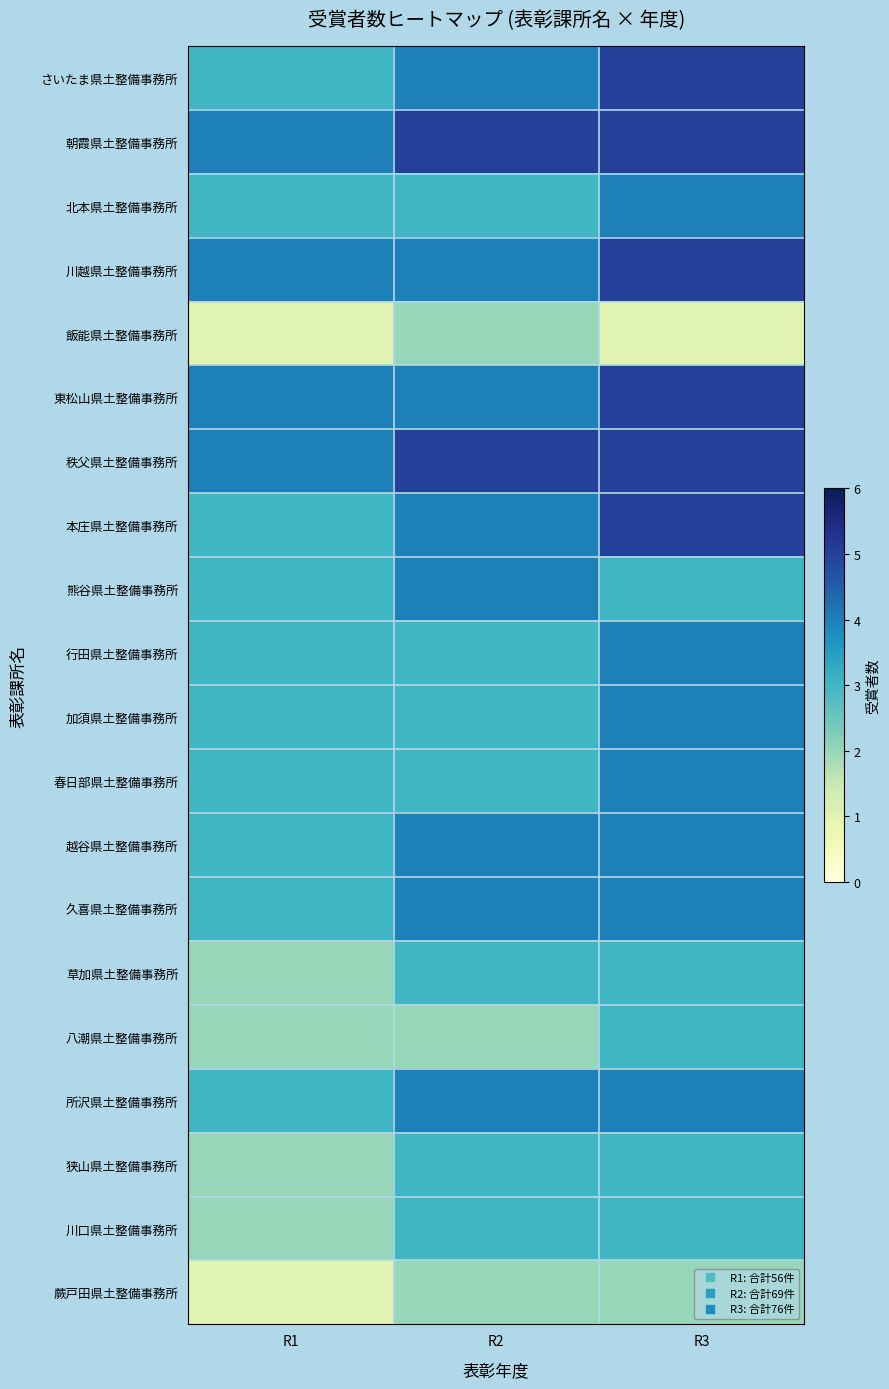

Which has a higher value, R3 or R2?

R3